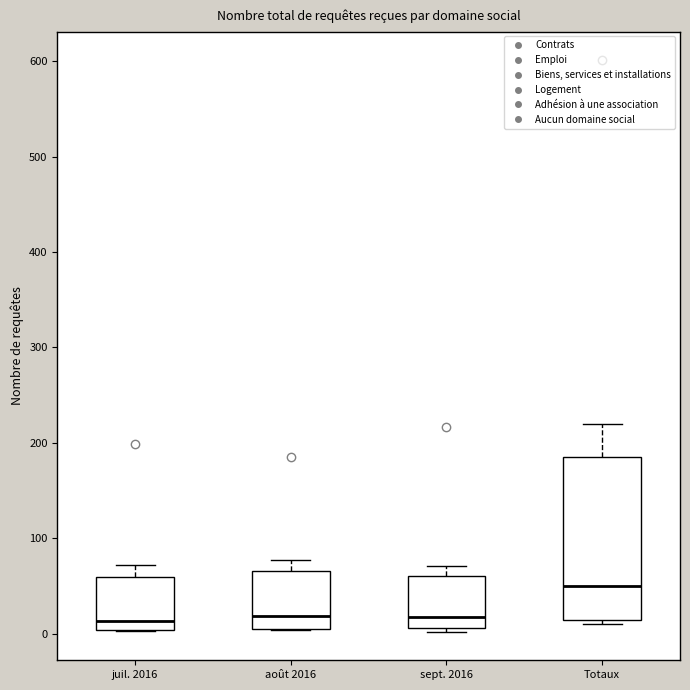

Reading left to right, read every box against the y-axis: the position of its median line, the range the box covers, and the ends of its whiskers. The values are not printed on the chart, so give them approximately, as read against the axis.

juil. 2016: median 10, box 0 to 60, whiskers 0 to 70
août 2016: median 20, box 0 to 70, whiskers 0 to 80
sept. 2016: median 20, box 10 to 60, whiskers 0 to 70
Totaux: median 50, box 10 to 190, whiskers 10 (just below the box's lower edge) to 220